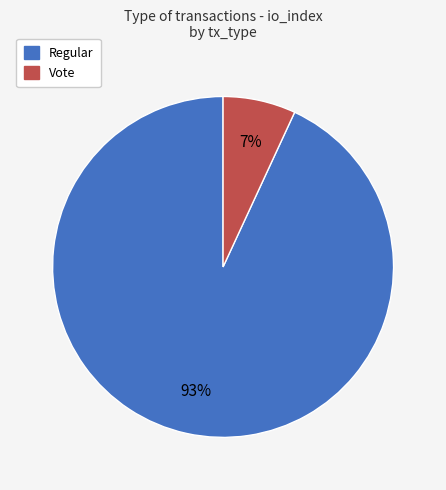

Which slice is the smallest?

Vote